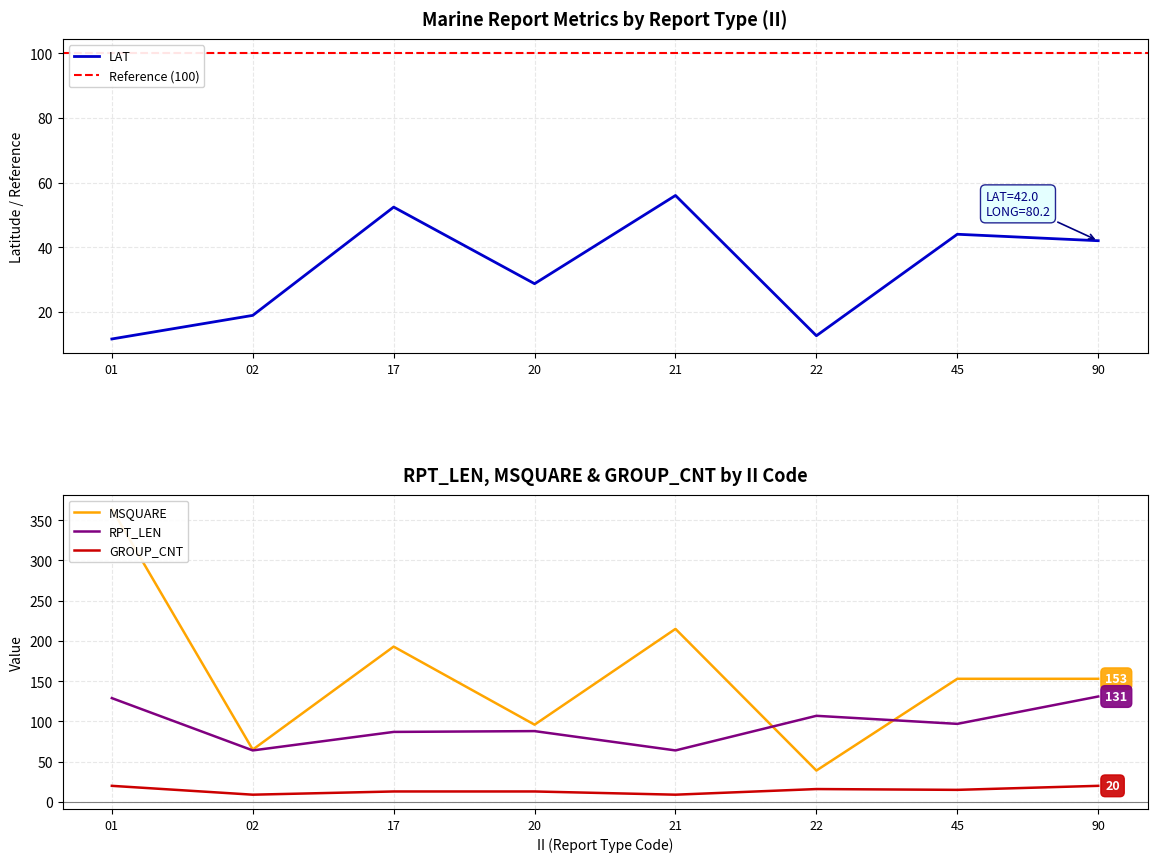

Reading right to left, extract all data points from this chart.

LAT: 90=42.0	45=44.0	22=12.6	21=56.0	20=28.7	17=52.4	02=18.9	01=11.6
MSQUARE: 90=153.0	45=153.0	22=39.0	21=215.0	20=96.0	17=193.0	02=65.0	01=364.0
RPT_LEN: 90=131.0	45=97.0	22=107.0	21=64.0	20=88.0	17=87.0	02=64.0	01=129.0
GROUP_CNT: 90=20.0	45=15.0	22=16.0	21=9.0	20=13.0	17=13.0	02=9.0	01=20.0